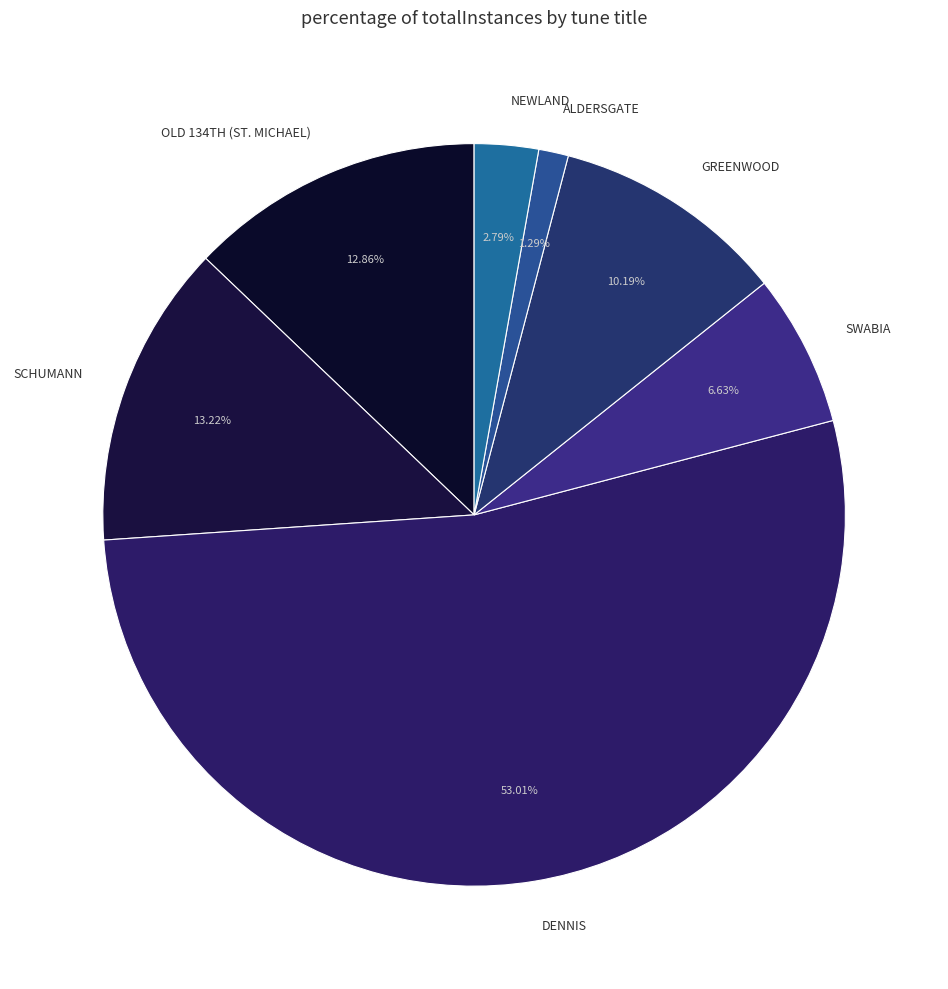

Is it true that NEWLAND is 17% of the pie?

False